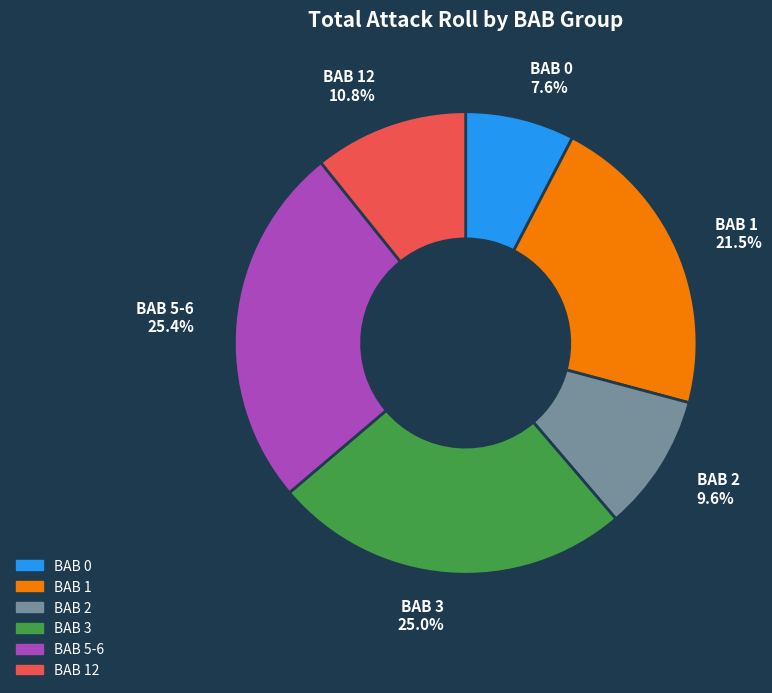

To the nearest percent, what is the average slice percentage?

17%